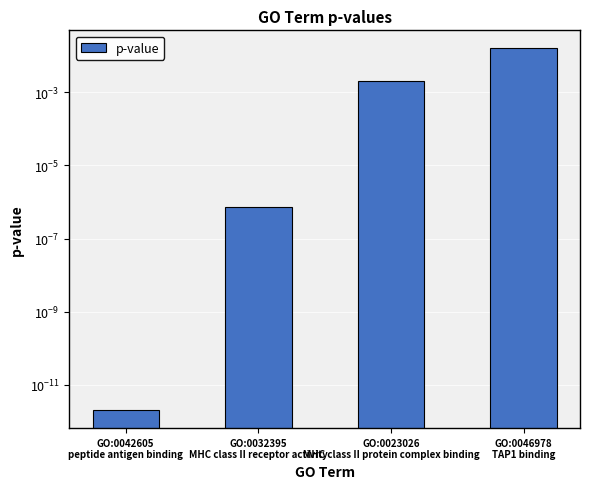

Are the bars horizontal?

No